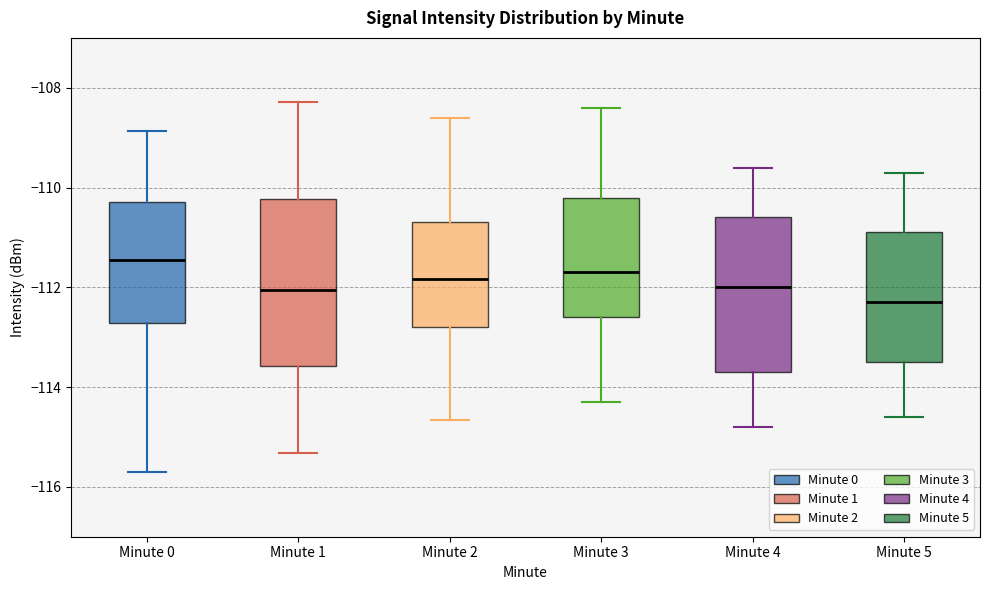

Where does the lower whisker of the box for Minute 3 end on the y-axis? The values are not printed on the chart, so give them approximately, as read against the axis.

-114.2